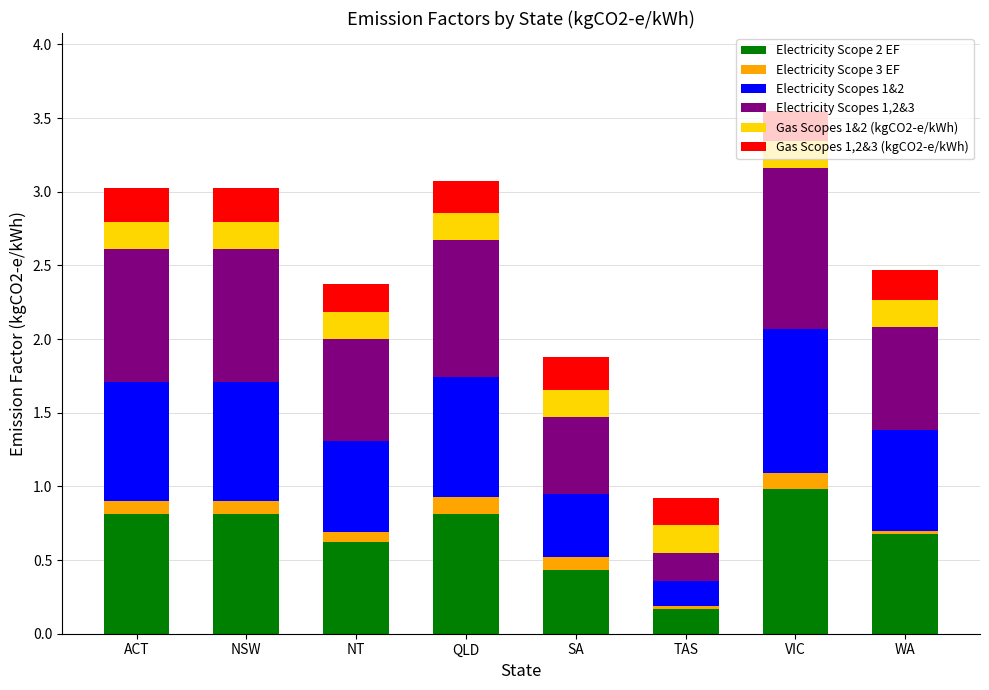

At which label does Electricity Scope 2 EF reach its minimum?

TAS